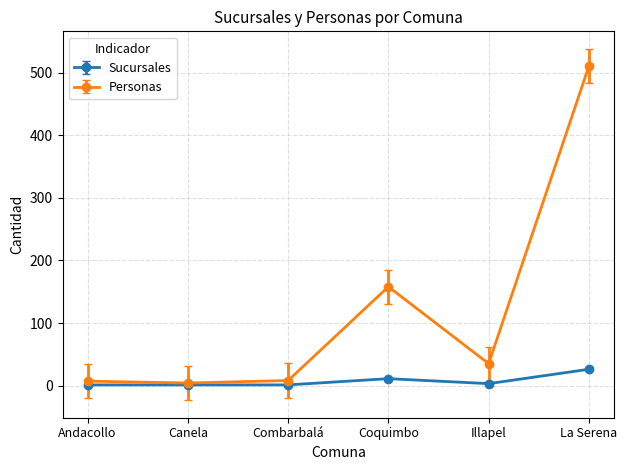

The Personas series shows 35 at Illapel. True or false?

True